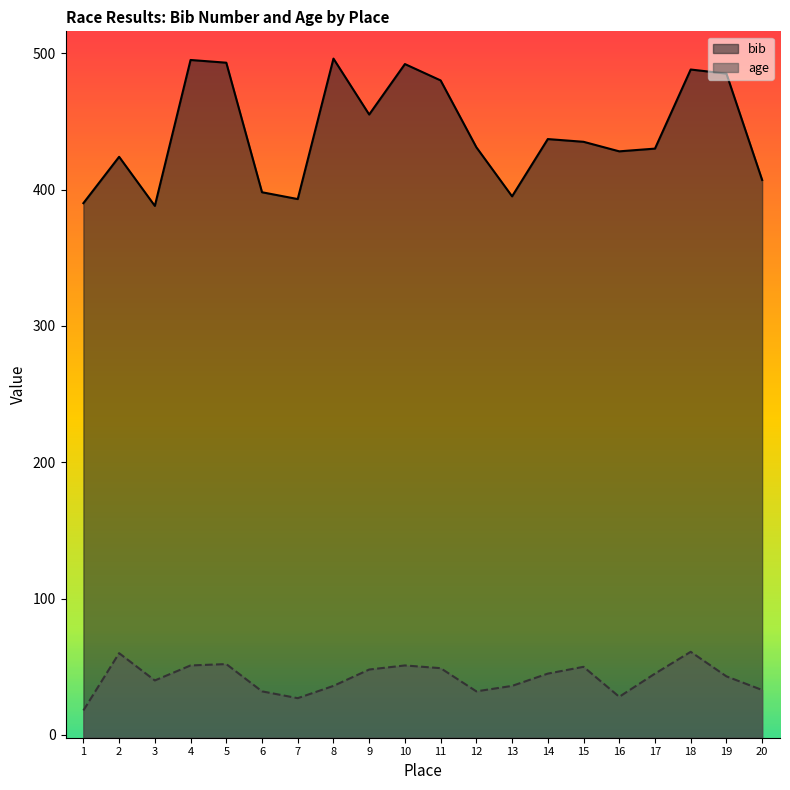

What are all the series names shown in the legend?

bib, age